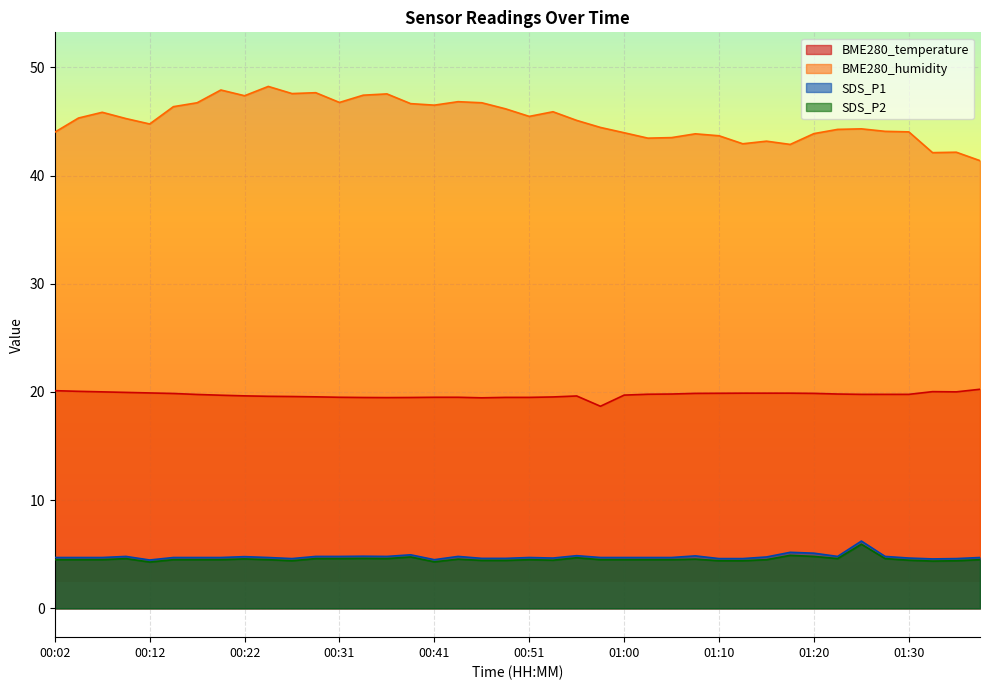

True or false: BME280_temperature has more than 2 interior local peaks.

False